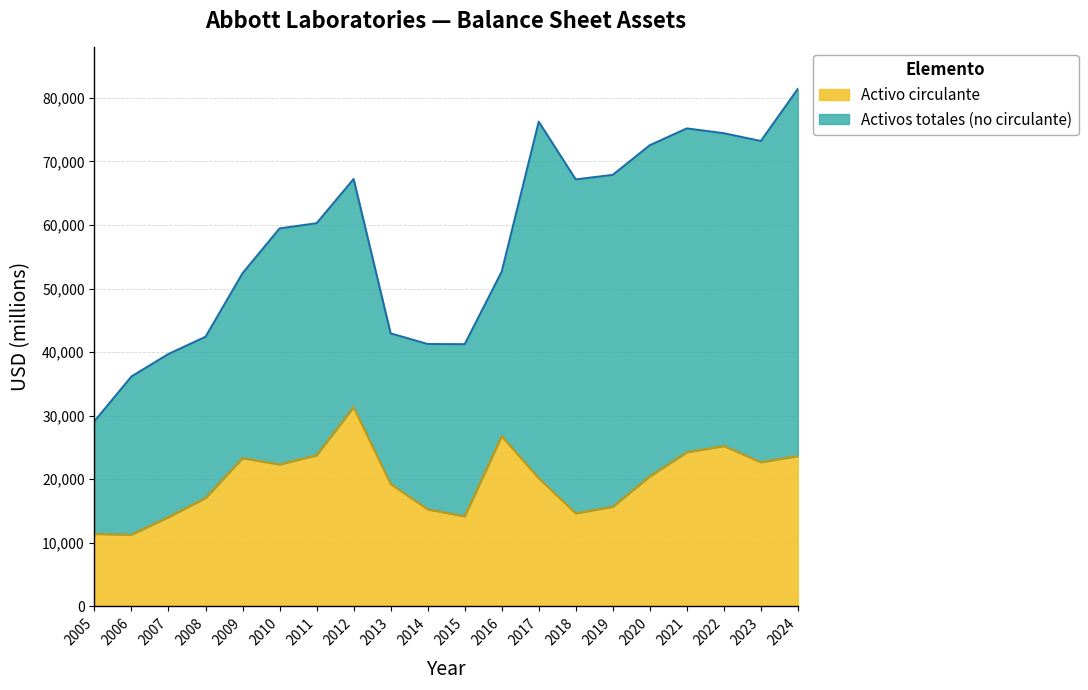

What is the total value across all series at 2010?

59462